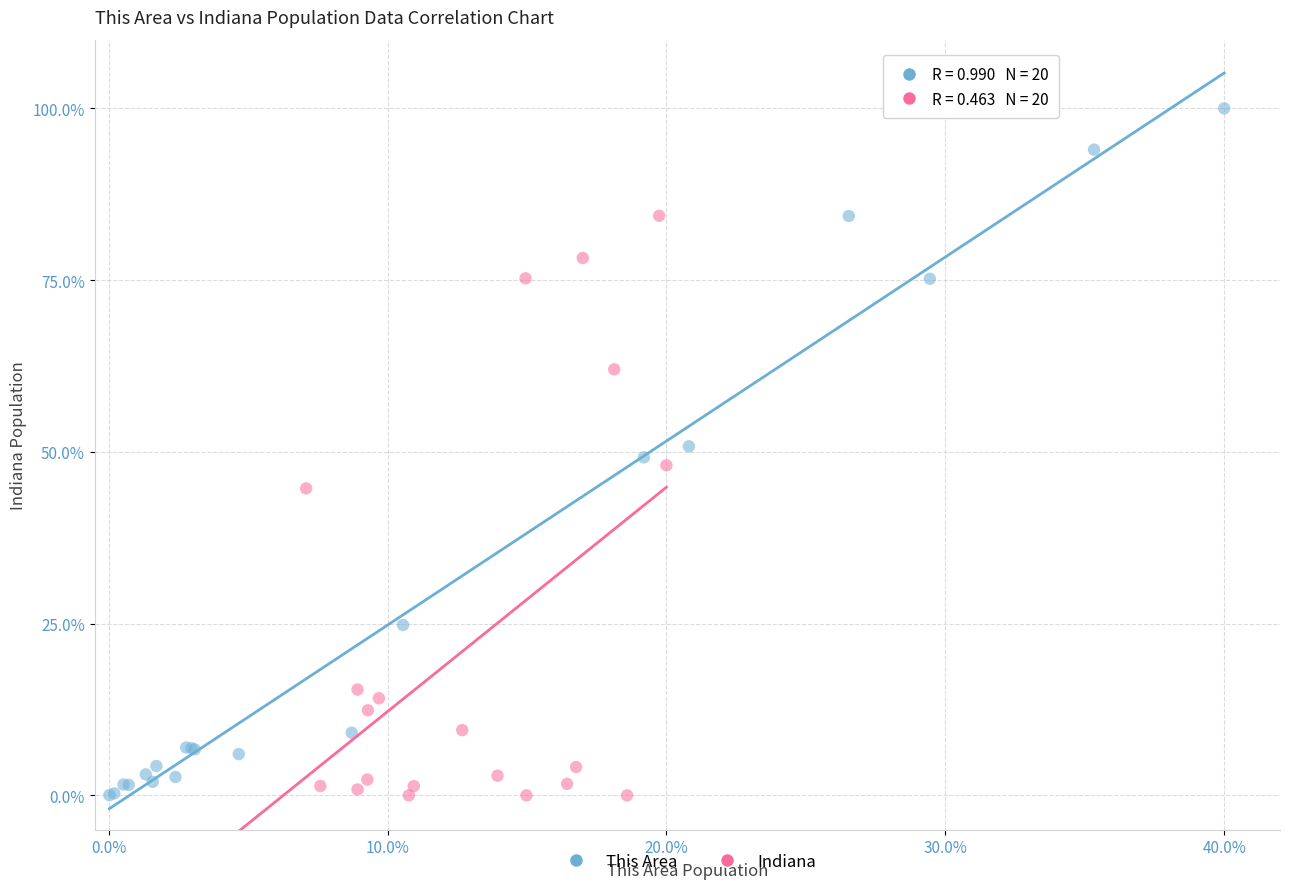

Which series has the largest Y range (max minus min)?

This Area